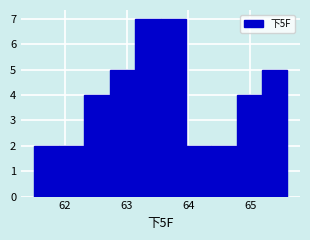

Reading left to right, list every bar in this chart as the range it spans on the x-axis followed by its height. Neither the bar edges nor the heights are printed on the chart, so give them approximately, as read against the axes.

61.50 to 61.91: 2
61.91 to 62.32: 2
62.32 to 62.73: 4
62.73 to 63.14: 5
63.14 to 63.55: 7
63.55 to 63.96: 7
63.96 to 64.37: 2
64.37 to 64.78: 2
64.78 to 65.19: 4
65.19 to 65.60: 5